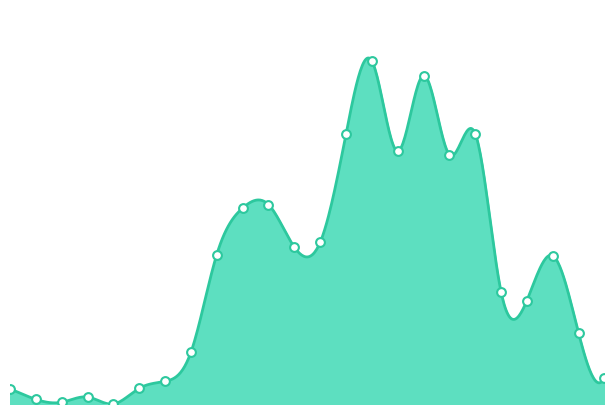

Which has a higher value, 17:00-18:00 or 11:00-12:00?

17:00-18:00